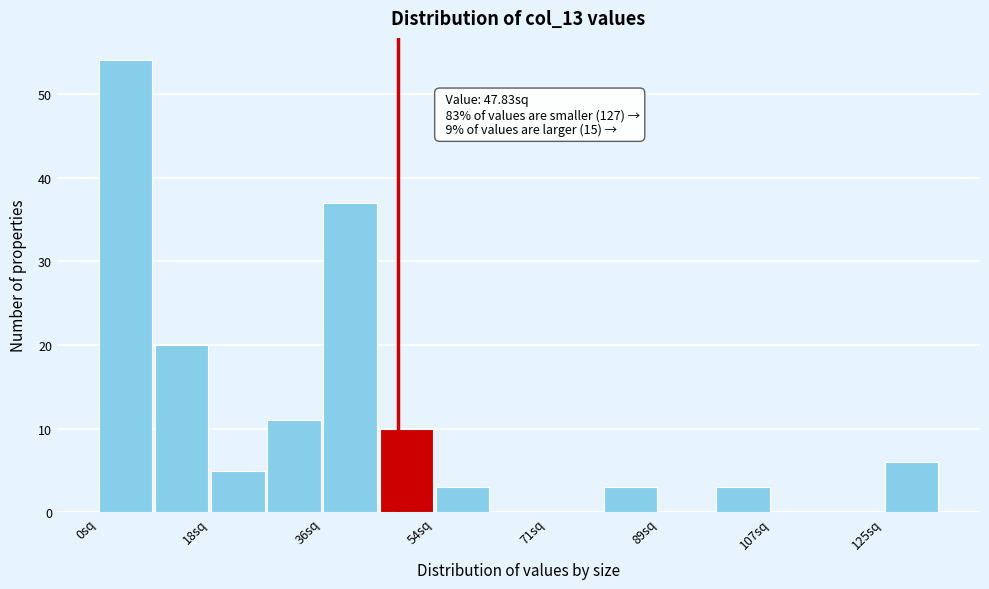

Over which range of the x-axis is the bar tallest?

0 to 10